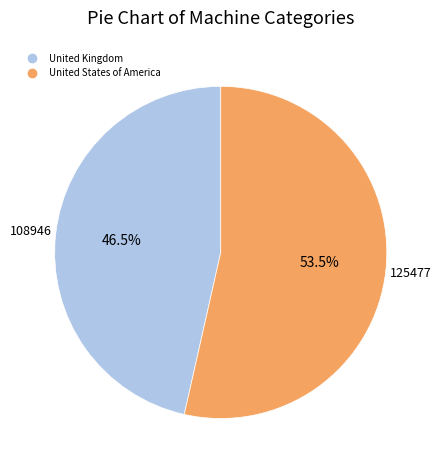

Which has a higher value, United Kingdom or United States of America?

United States of America